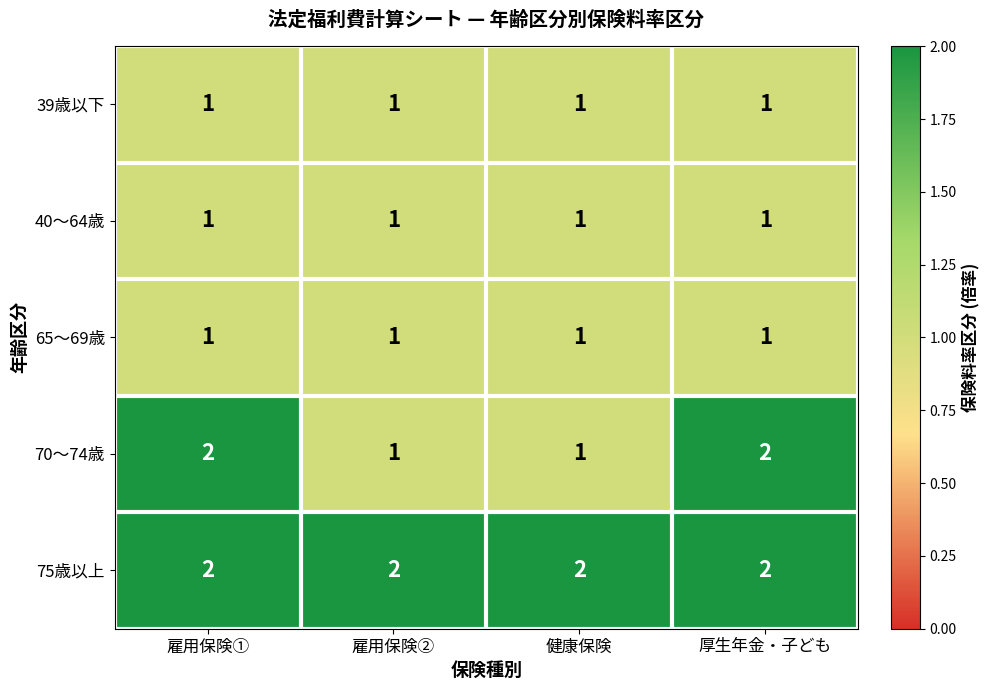

Which series has the largest range (max minus min)?

70～74歳